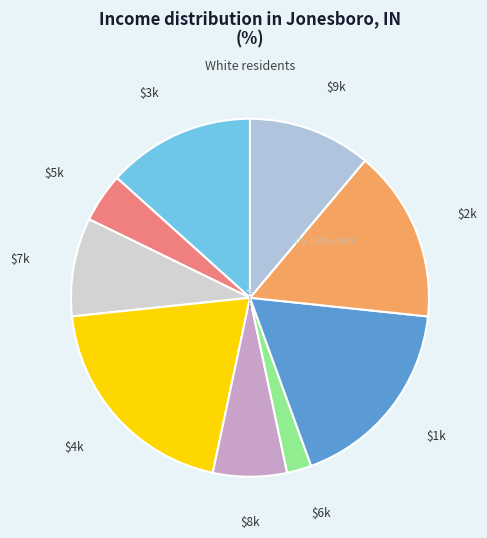

What is the largest slice in the pie chart?

$4k